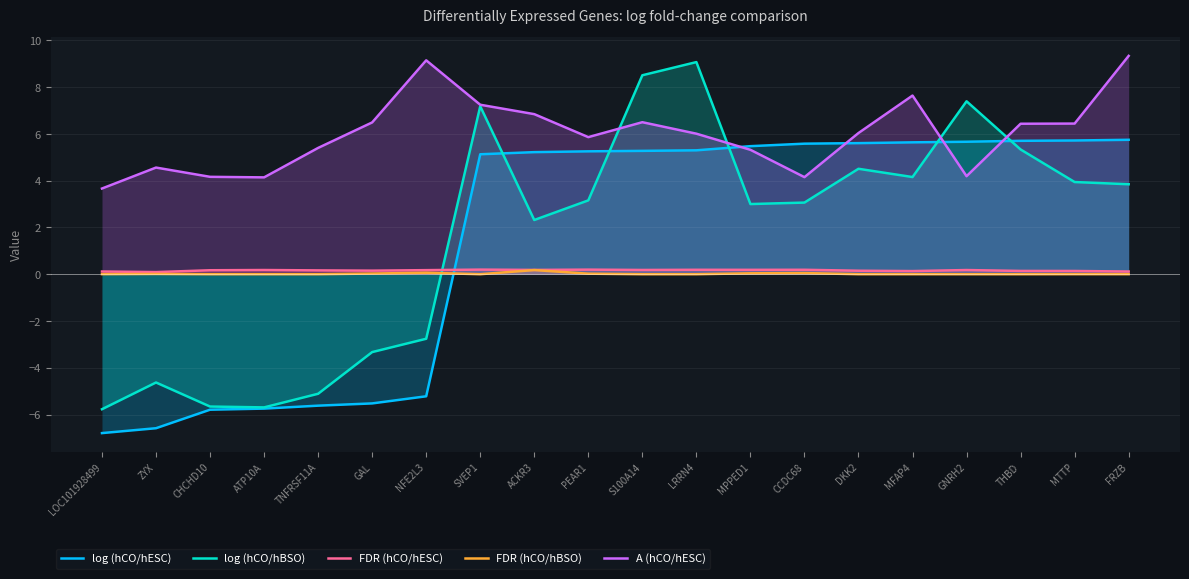

What is the sum of all FDR (hCO/hESC) values?

3.2